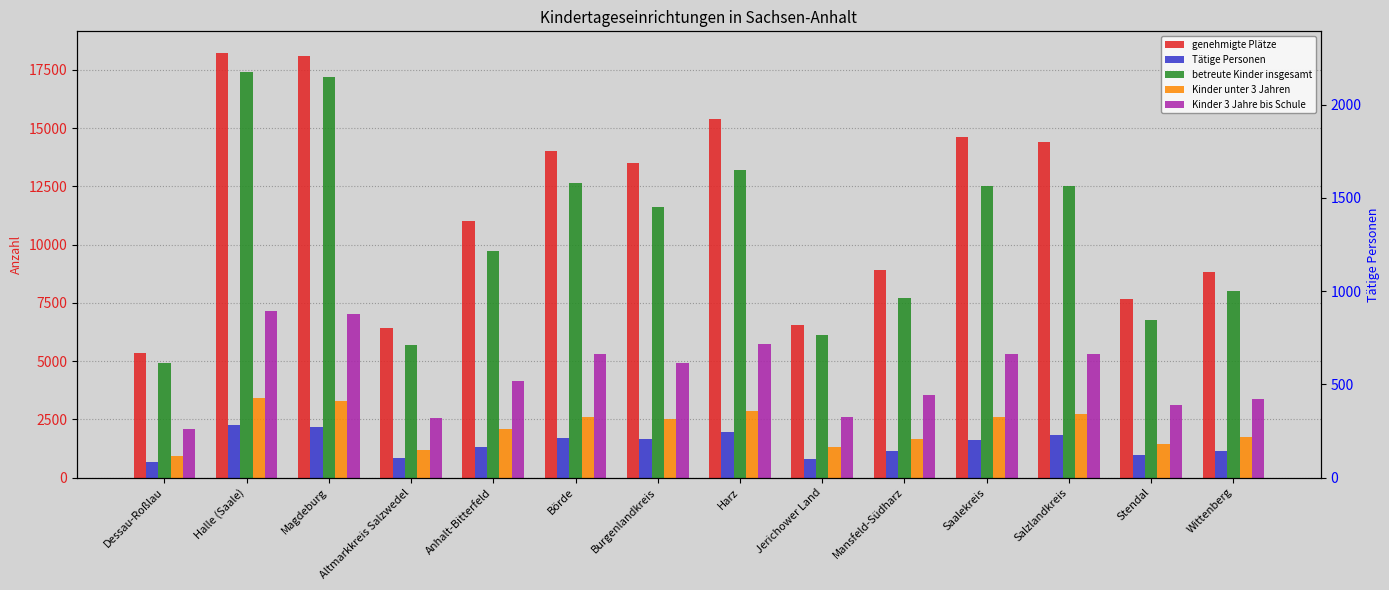

Which series has the largest range (max minus min)?

genehmigte Plätze